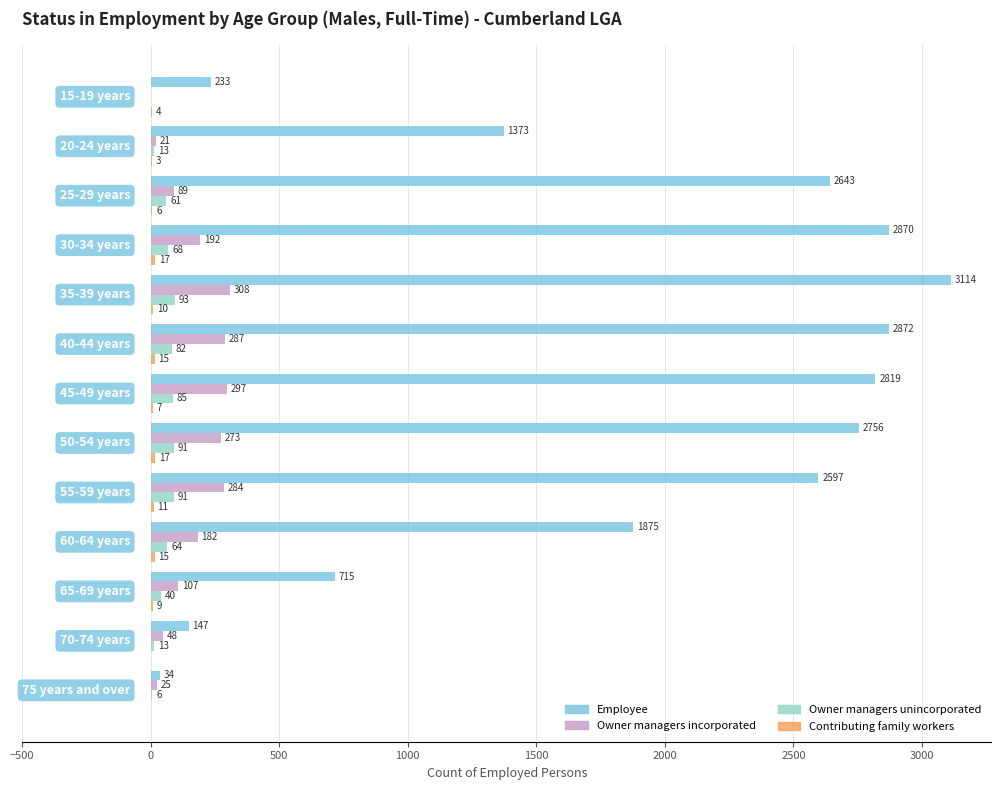

What is the maximum value shown in the chart?

3114